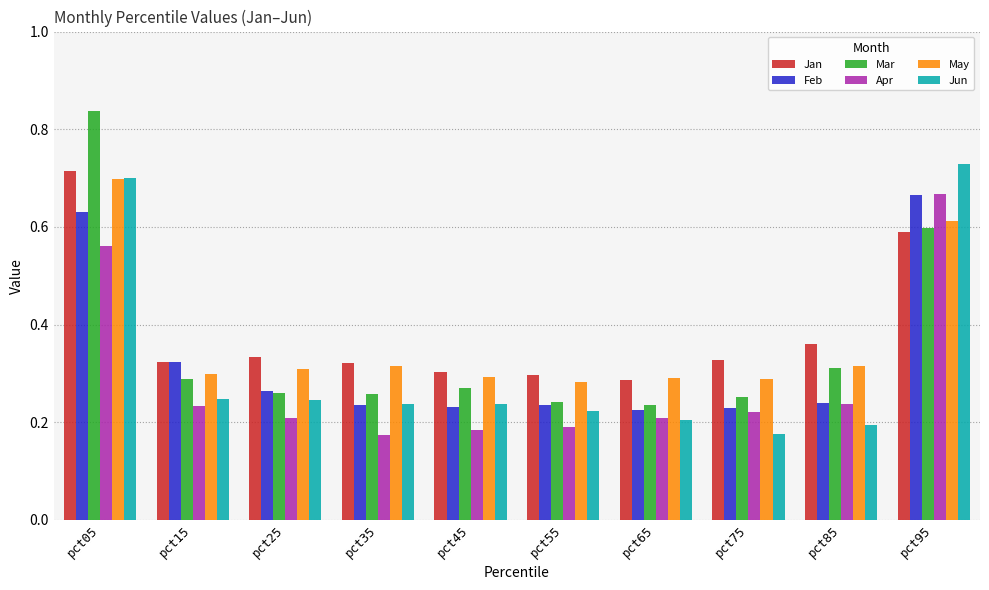

Which category has the highest value in the Apr series?

pct95